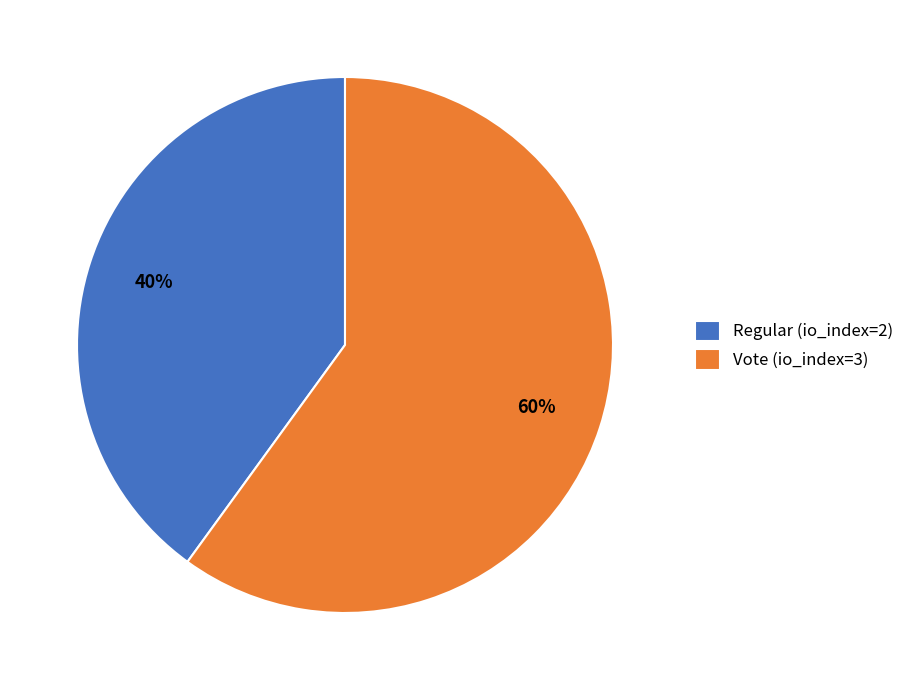

Between Vote (io_index=3) and Regular (io_index=2), which is larger?

Vote (io_index=3)